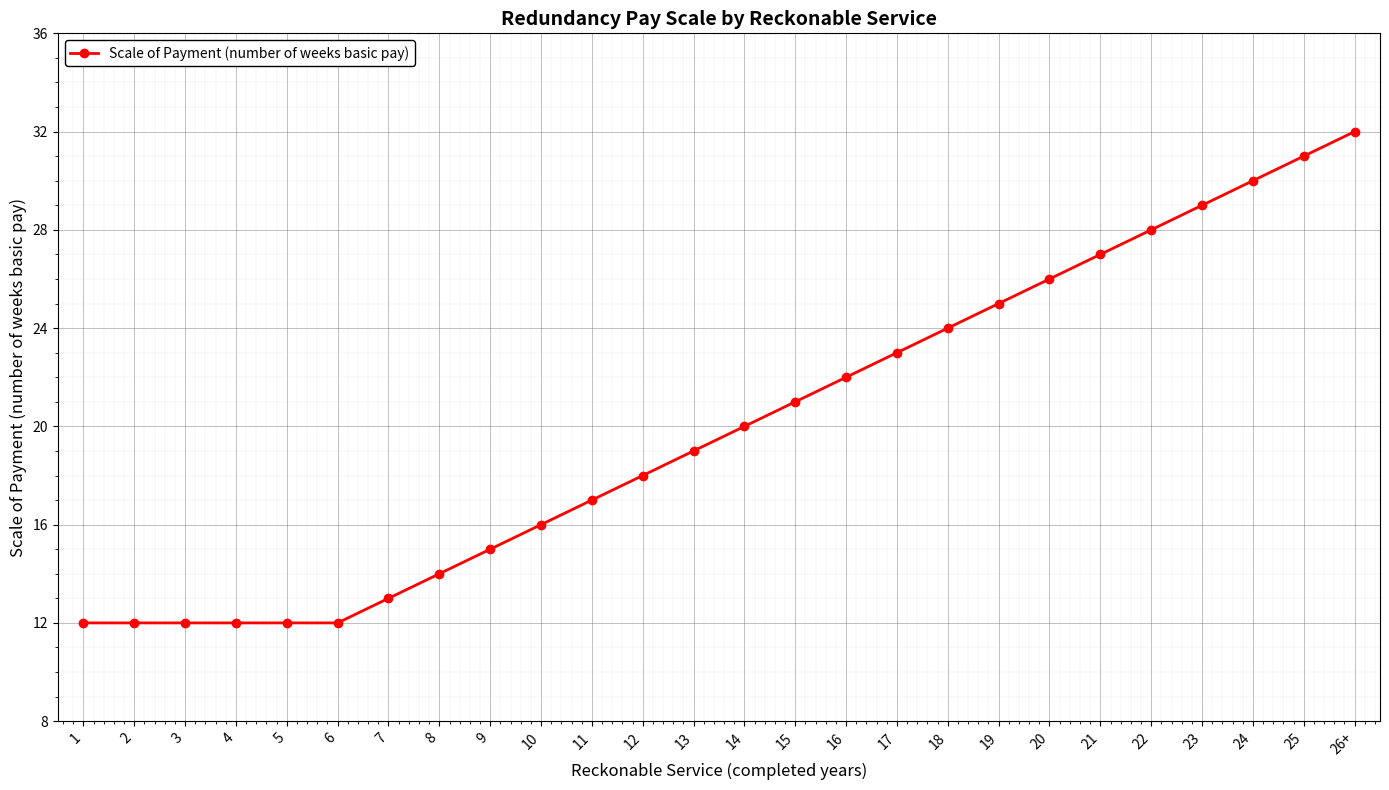

Which category has the highest value across all series?

26+